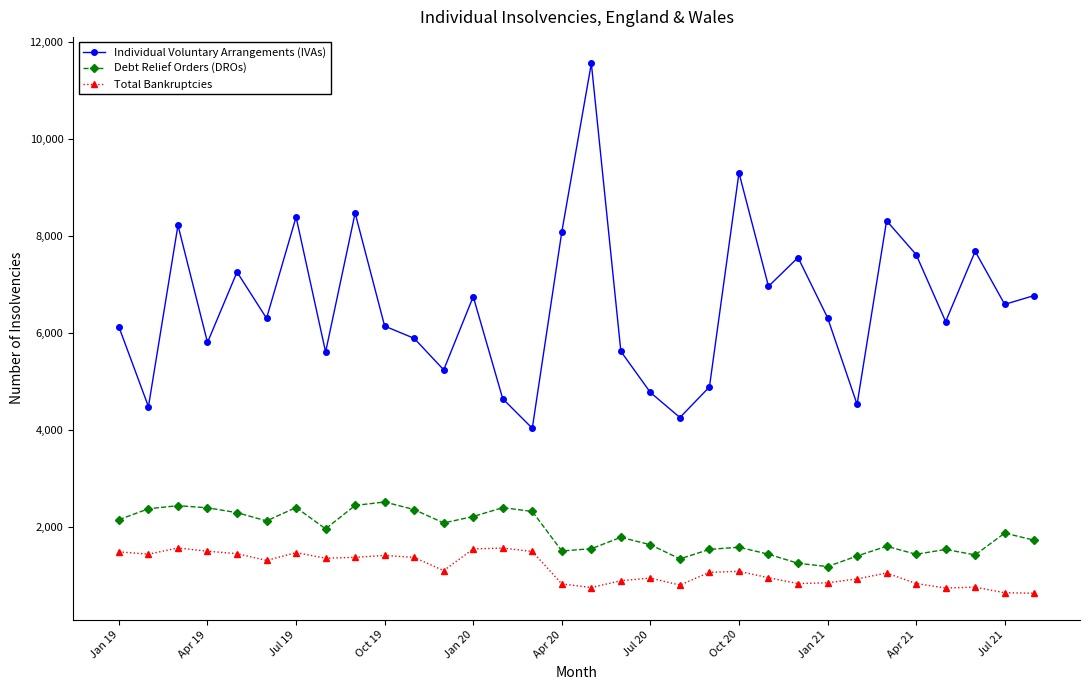

List the series in order of their peak value, lowest first.

Total Bankruptcies, Debt Relief Orders (DROs), Individual Voluntary Arrangements (IVAs)